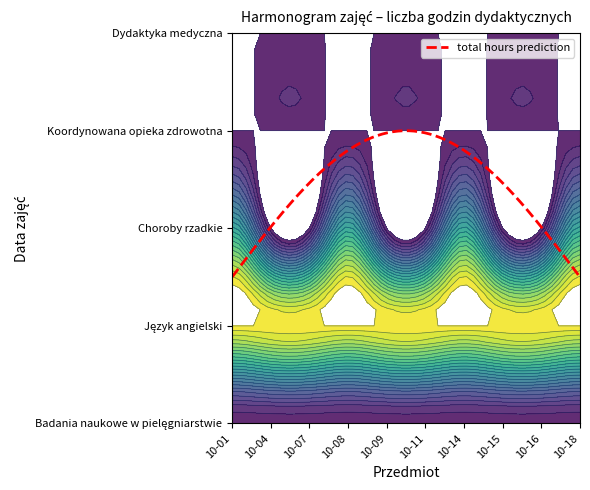

Rank the categories by Koordynowana opieka zdrowotna value from lowest to highest.

2024-10-01, 2024-10-04, 2024-10-07, 2024-10-08, 2024-10-09, 2024-10-11, 2024-10-14, 2024-10-15, 2024-10-16, 2024-10-18